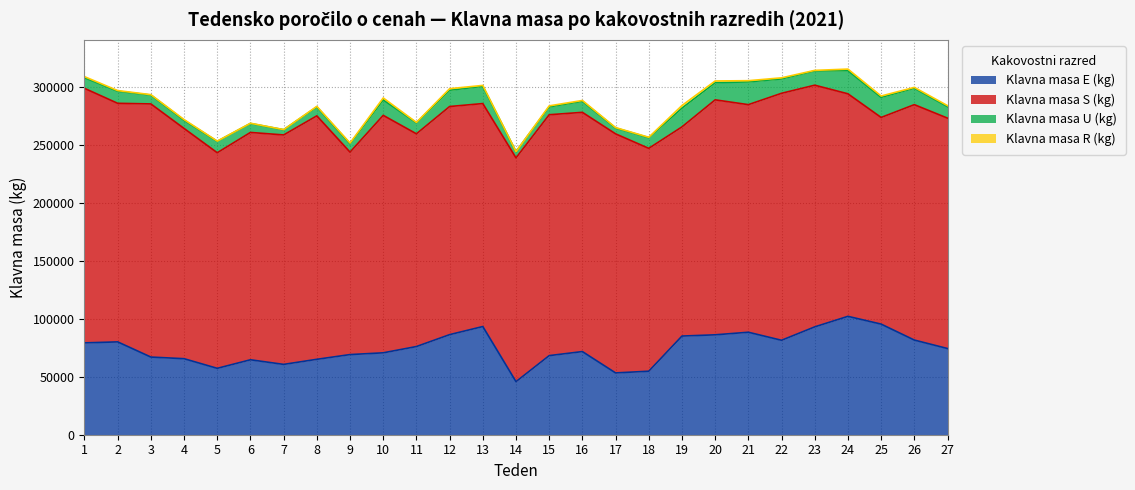

The value of Klavna masa U (kg) at 9 is 7297. True or false?

True